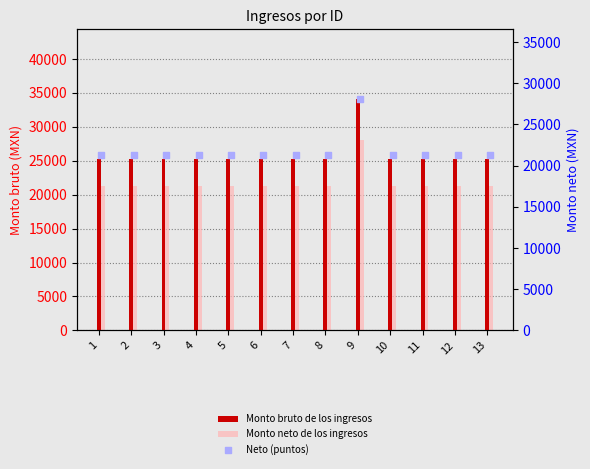

Is the value of Monto neto de los ingresos at 6 greater than the value of Monto bruto de los ingresos at 8?

No